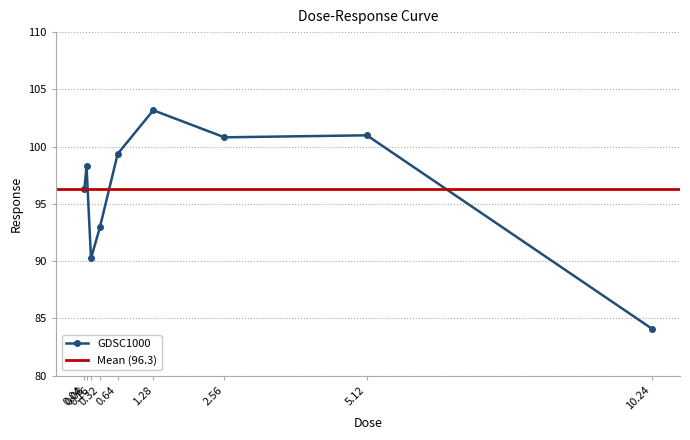

List the labels in order of value, largest first.

1.28, 5.12, 2.56, 0.64, 0.08, 0.04, 0.32, 0.16, 10.24